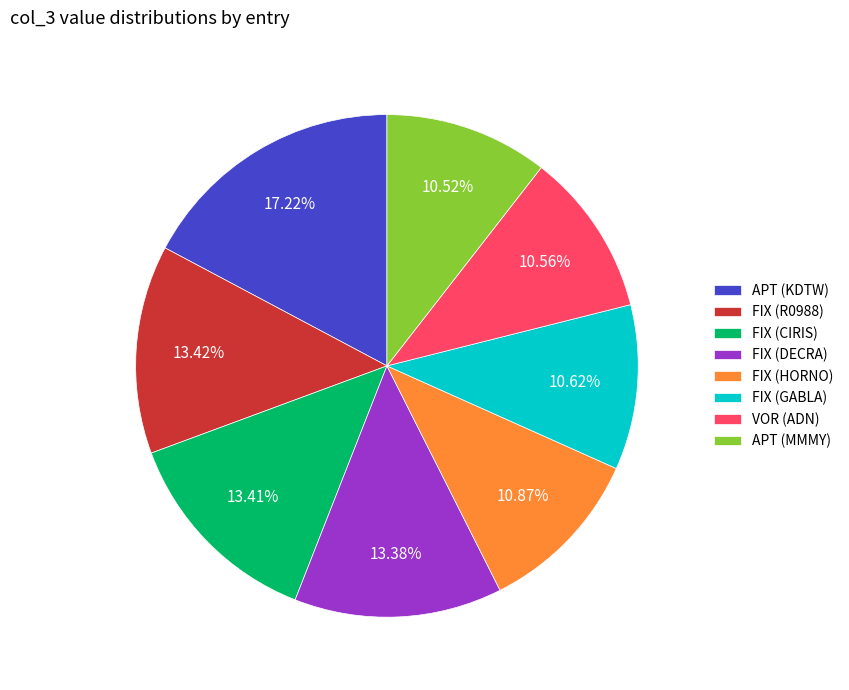

To the nearest percent, what is the difference between the largest and smallest slice percentages?

7%